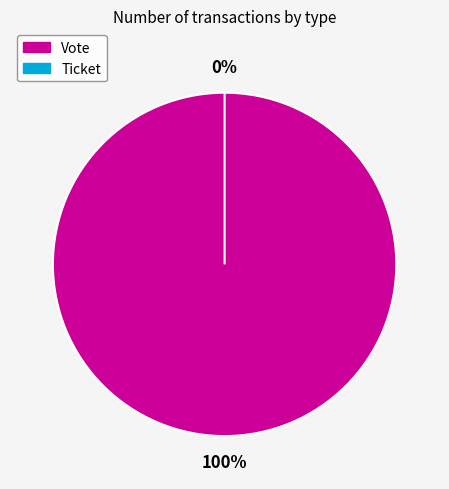

To the nearest percent, what is the combined percentage of Vote and Ticket?

100%